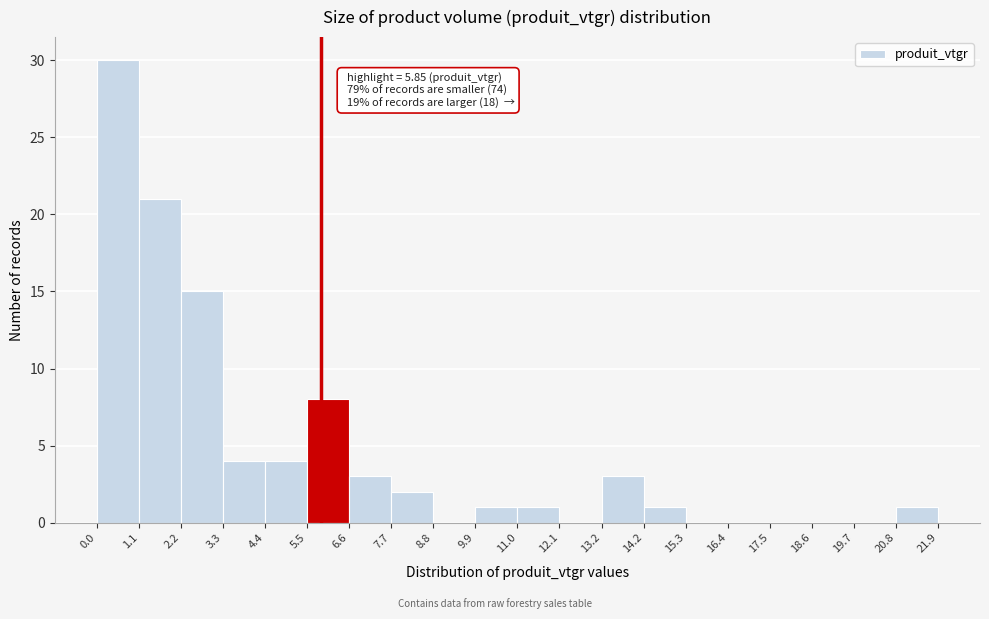

Which range on the x-axis has the tallest bar?

0.0 to 1.1